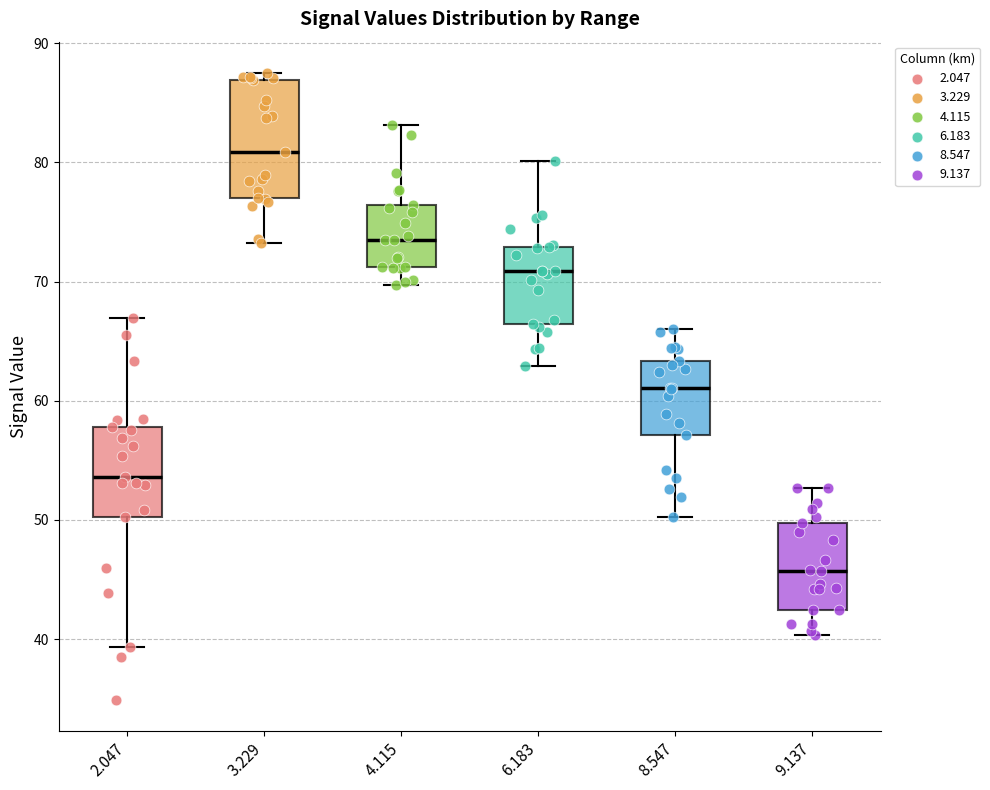

Where does the upper whisker of the box at x = 8.547 end on the y-axis? The values are not printed on the chart, so give them approximately, as read against the axis.

66